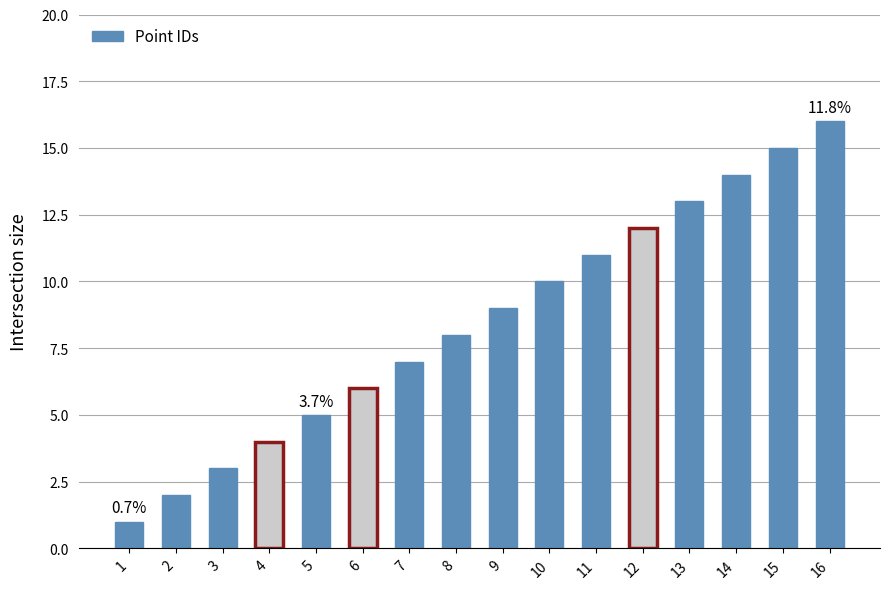

The value at 8 is 8. True or false?

True